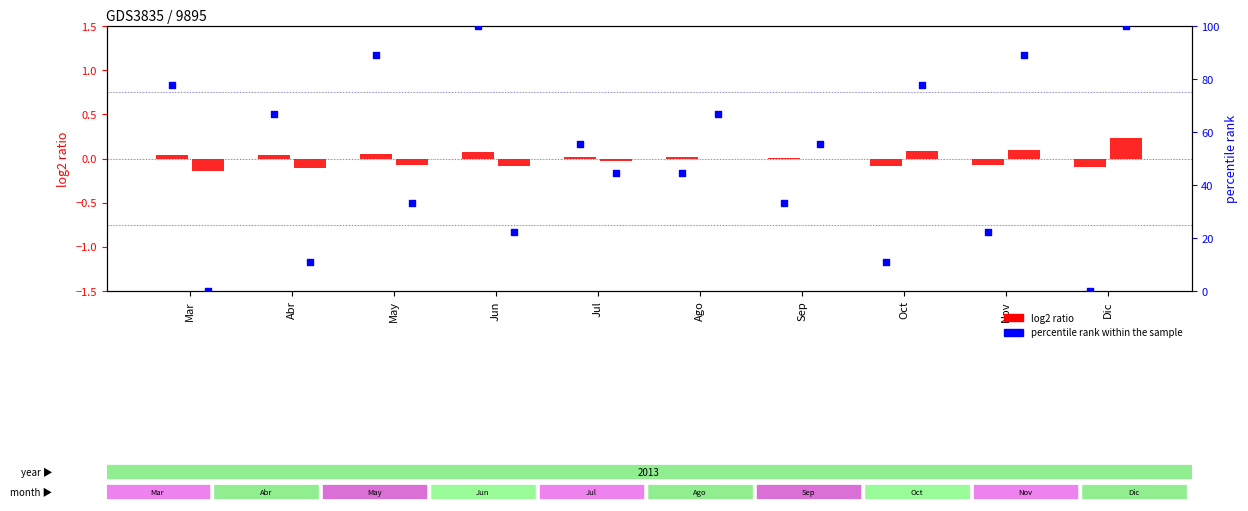

Which has a higher value, Sep or Nov?

Sep